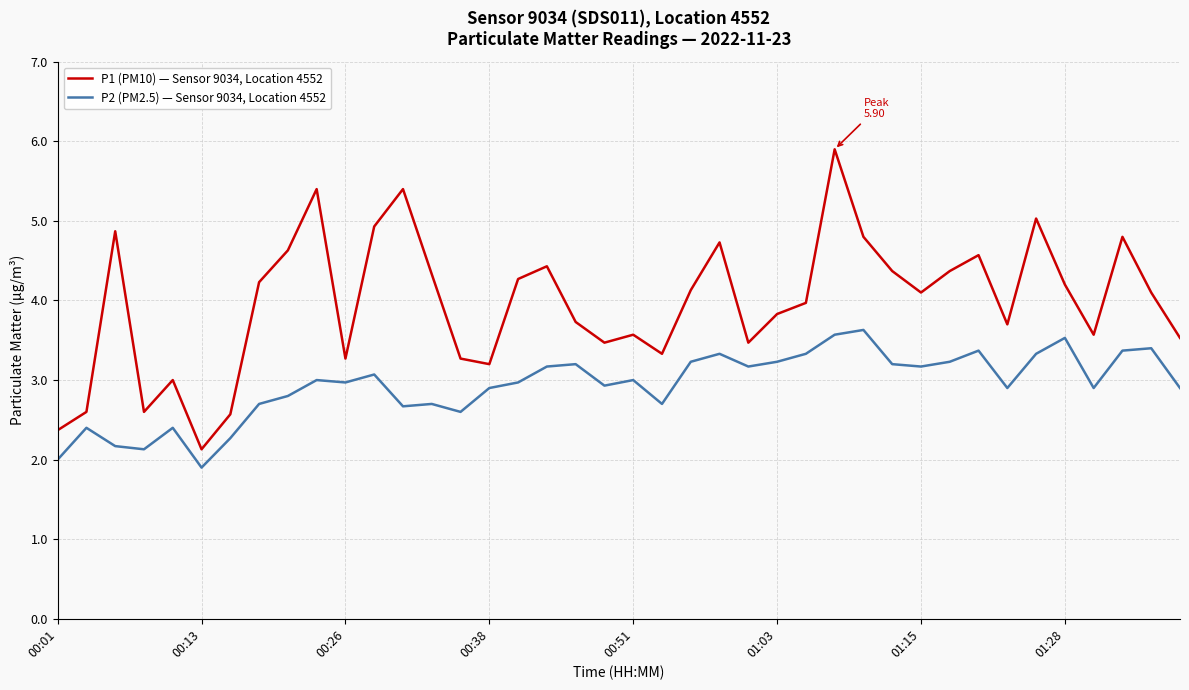

What are all the series names shown in the legend?

P1 (PM10) — Sensor 9034, Location 4552, P2 (PM2.5) — Sensor 9034, Location 4552